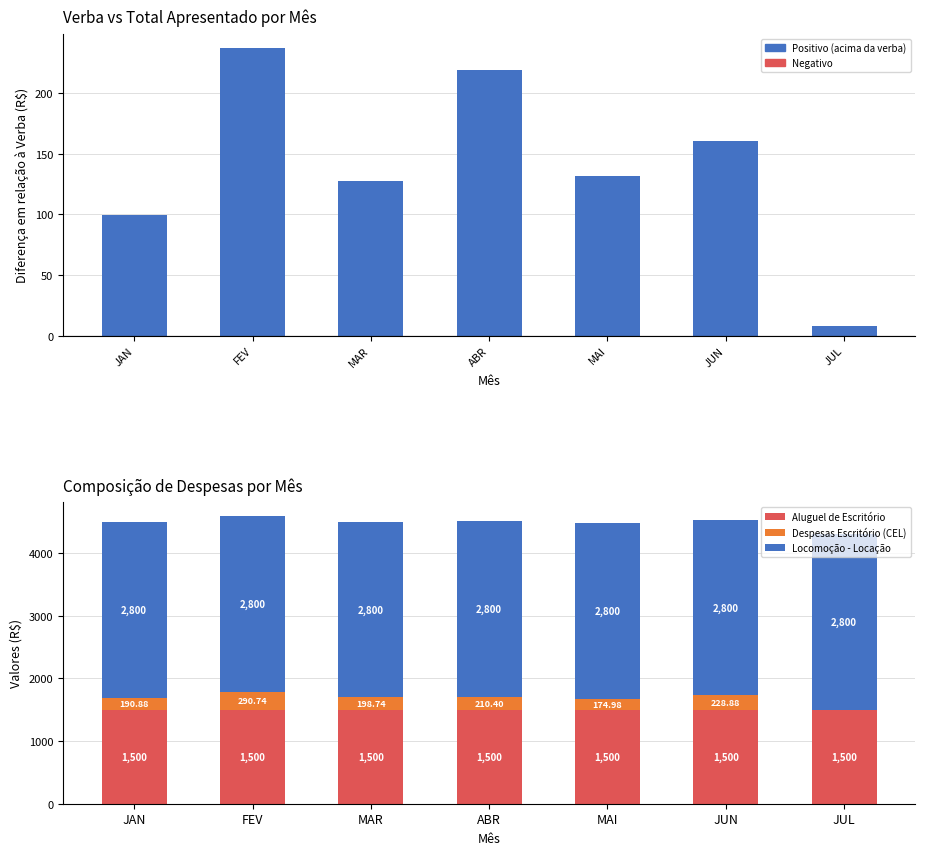

What is the minimum value for Aluguel de Escritório?

1500.0